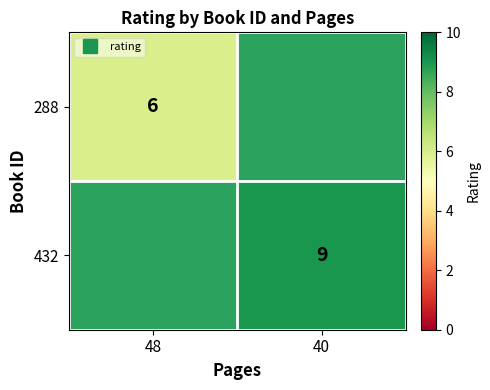

The 288 series shows 8.2 at 48. True or false?

False